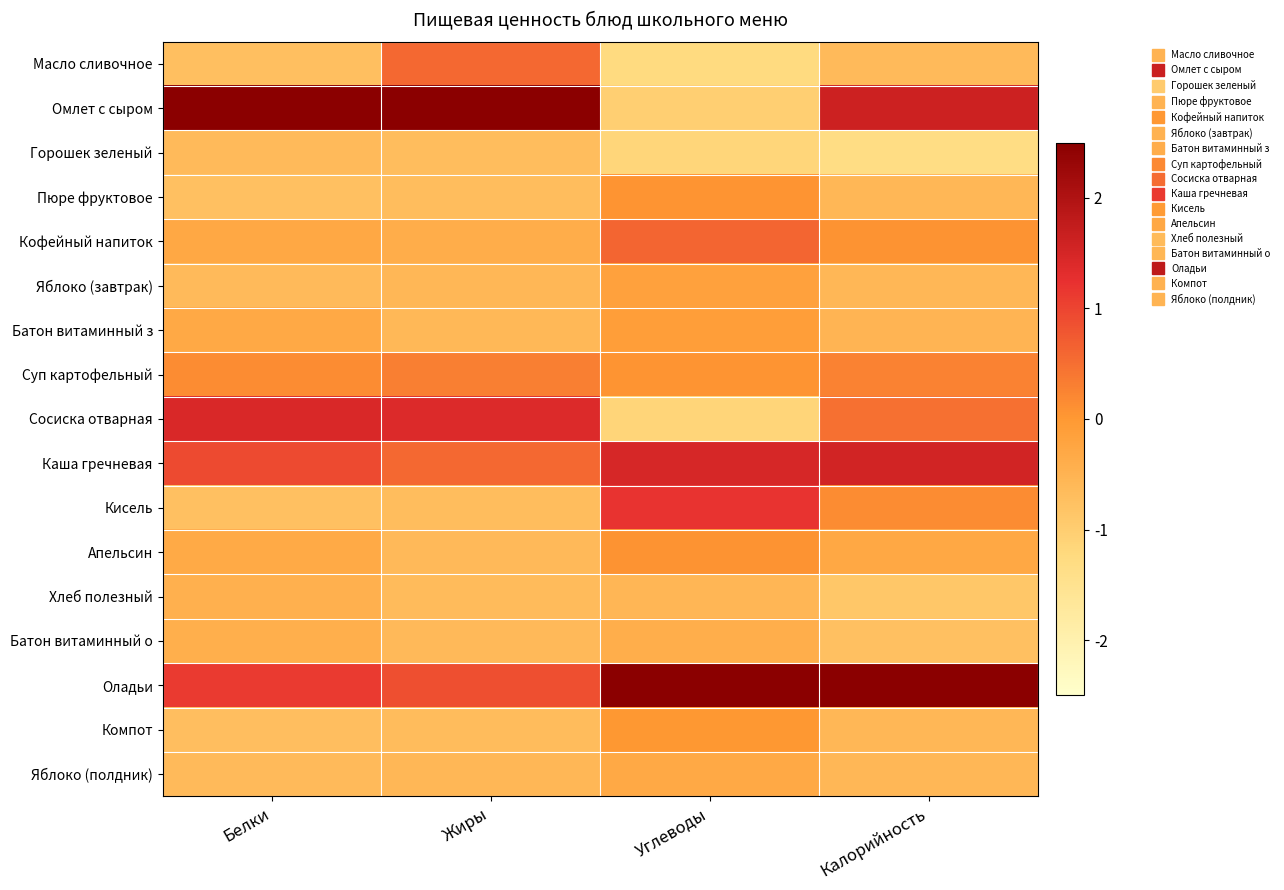

At Углеводы, list the series in order from smallest to largest.

Масло сливочное, Горошек зеленый, Сосиска отварная, Омлет с сыром, Хлеб полезный, Батон витаминный о, Яблоко (полдник), Яблоко (завтрак), Батон витаминный з, Компот, Суп картофельный, Пюре фруктовое, Апельсин, Кофейный напиток, Кисель, Каша гречневая, Оладьи